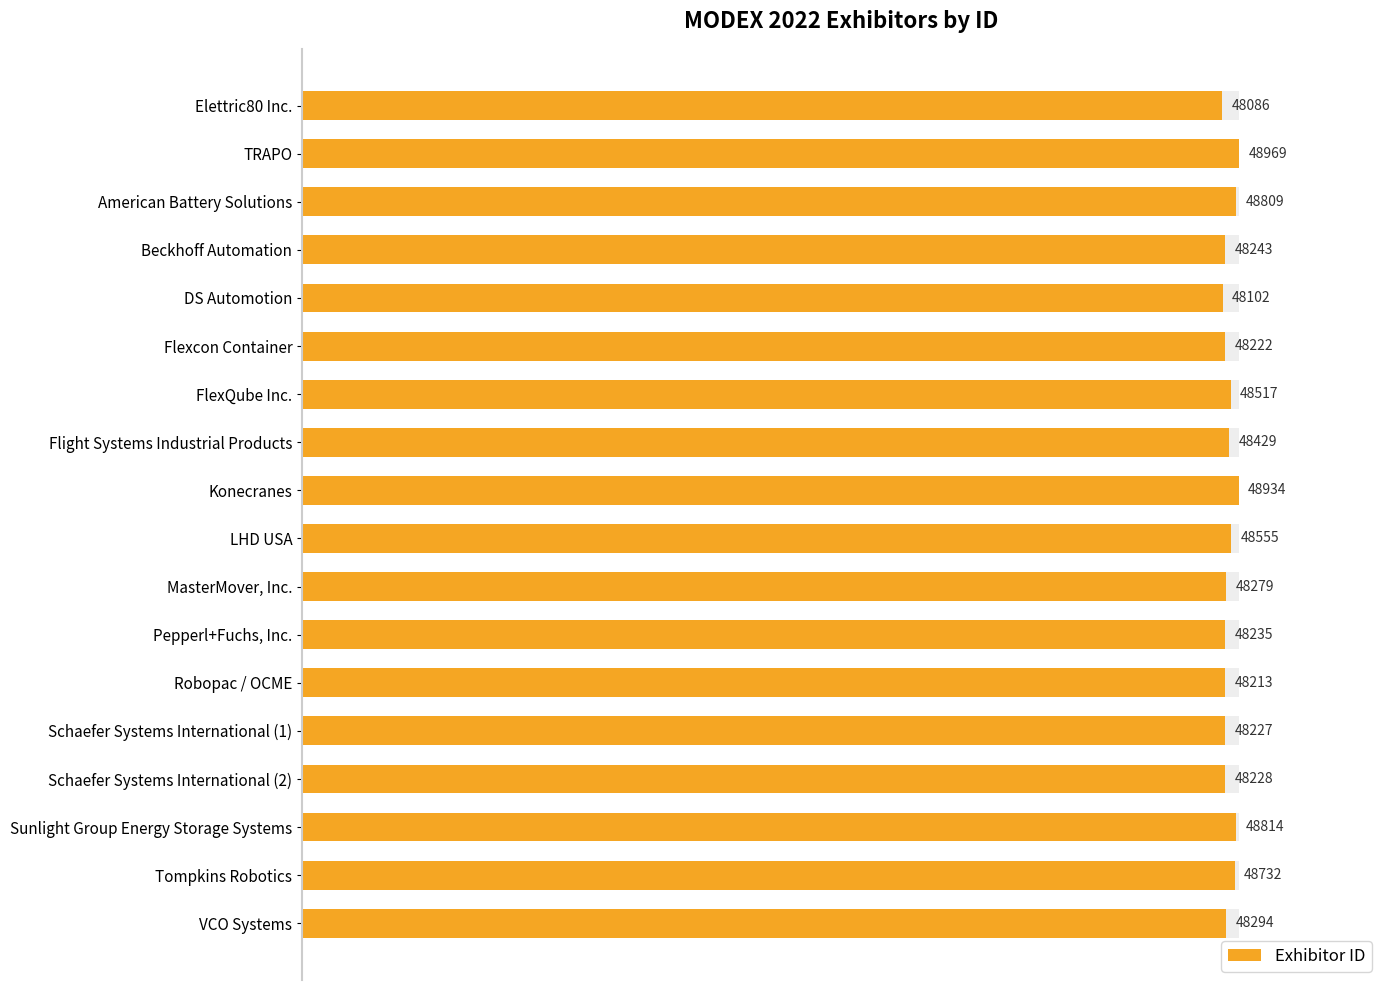

How many bars are there in total?

18